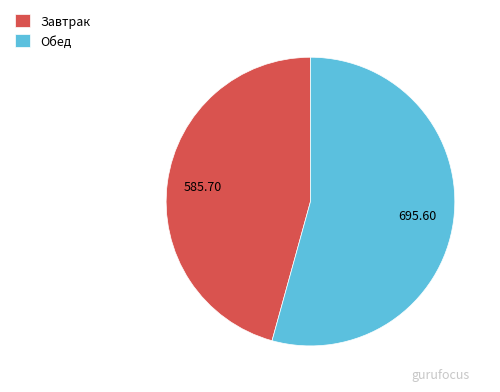

Does Завтрак account for over 50% of the chart?

No